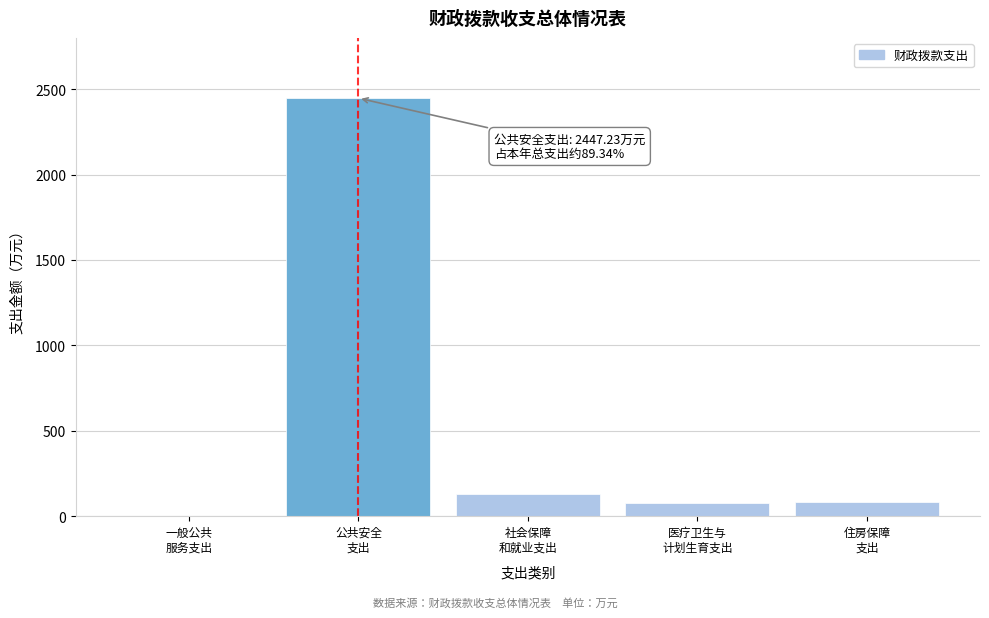

What is the sum of all values?

2739.3